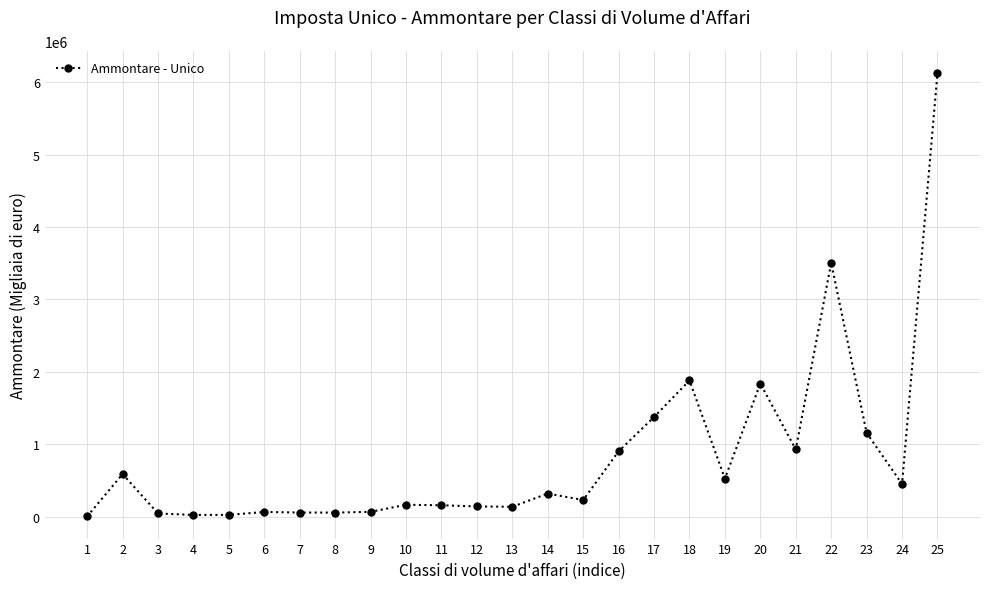

What is the minimum value shown in the chart?

3504